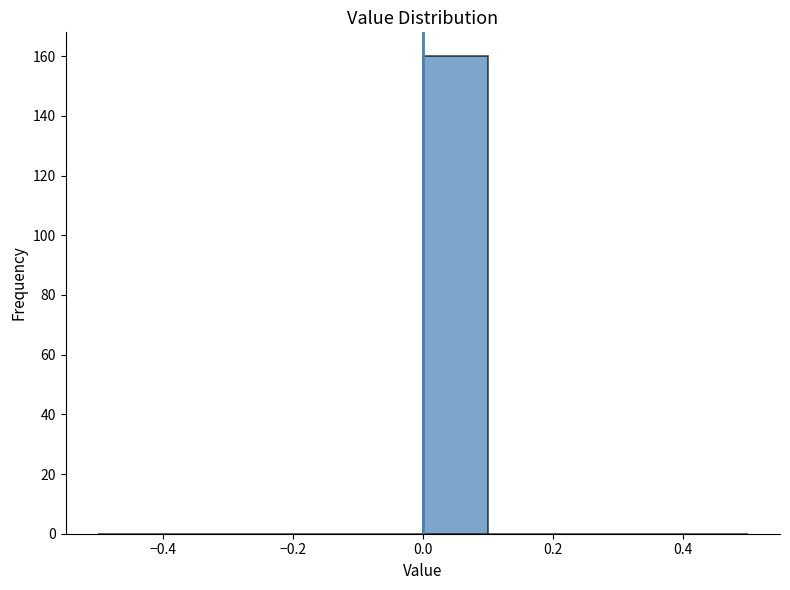

Reading left to right, transcribe this chart: for each bar, give the range it covers on the x-axis and its height. The values are not printed on the chart, so give them approximately, as read against the axis.

-0.5 to -0.4: 0
-0.4 to -0.3: 0
-0.3 to -0.2: 0
-0.2 to -0.1: 0
-0.1 to 0.0: 0
0.0 to 0.1: 160
0.1 to 0.2: 0
0.2 to 0.3: 0
0.3 to 0.4: 0
0.4 to 0.5: 0